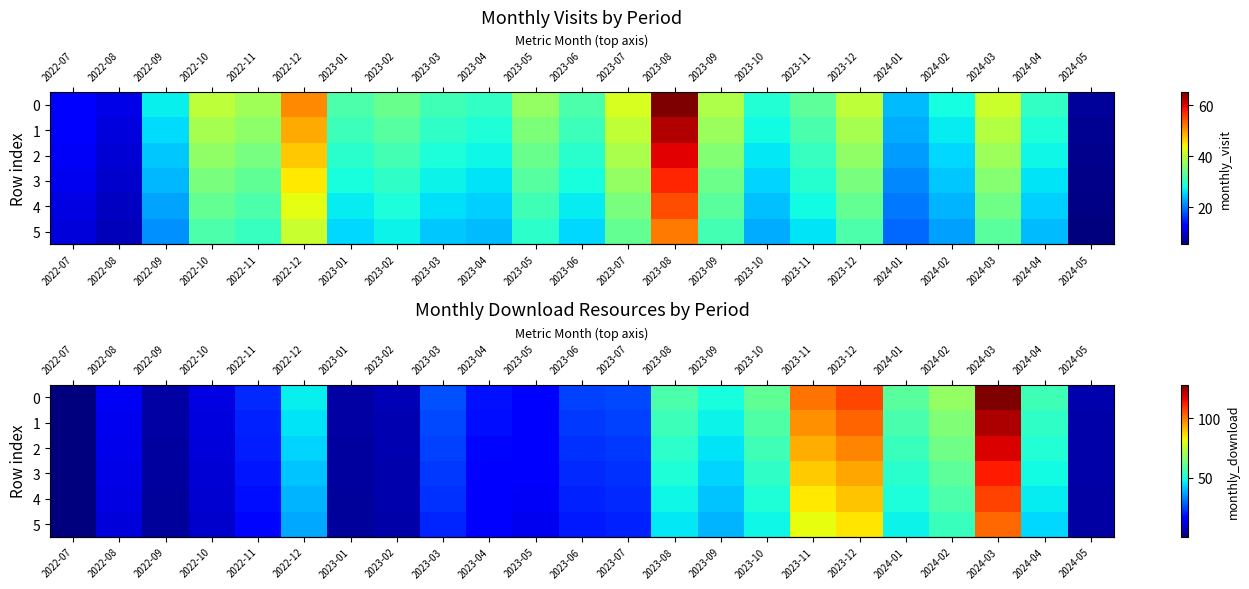

What value does the row_0 series have at 2023-03?

27.0